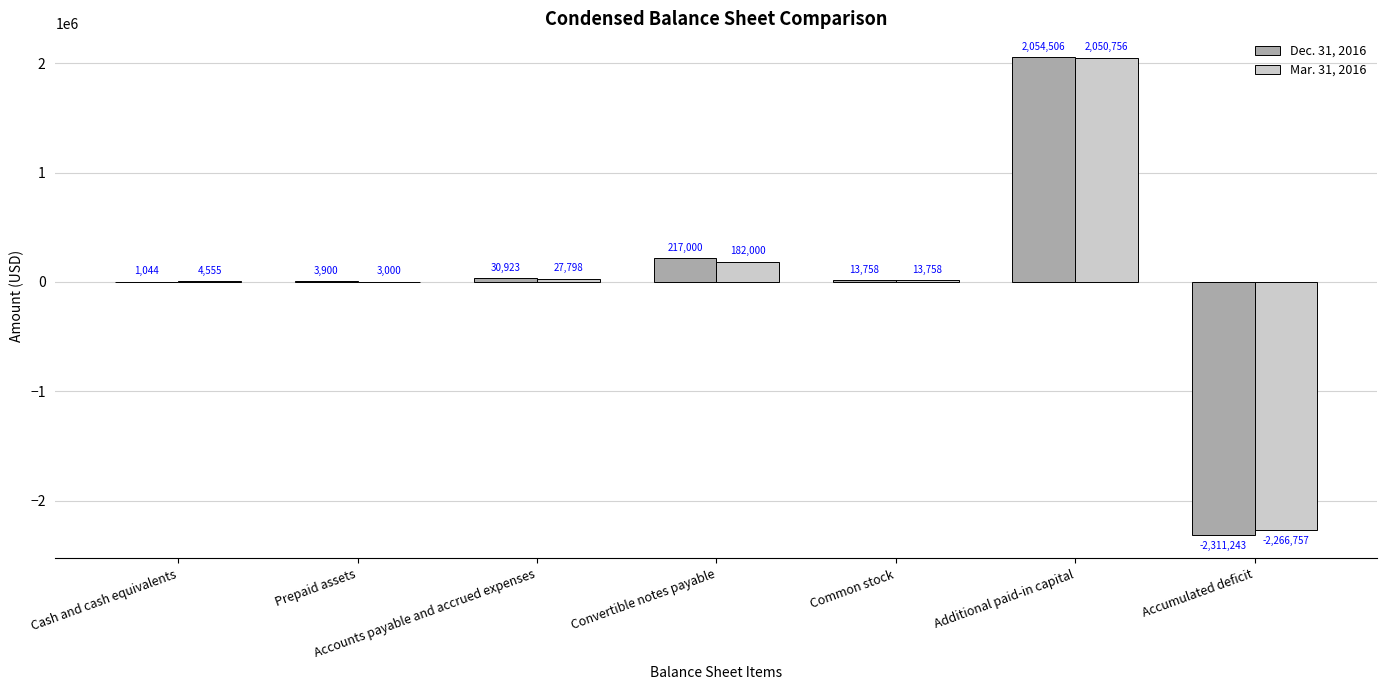

What is the sum of the Dec. 31, 2016 values at Additional paid-in capital and Accumulated deficit?

-256737